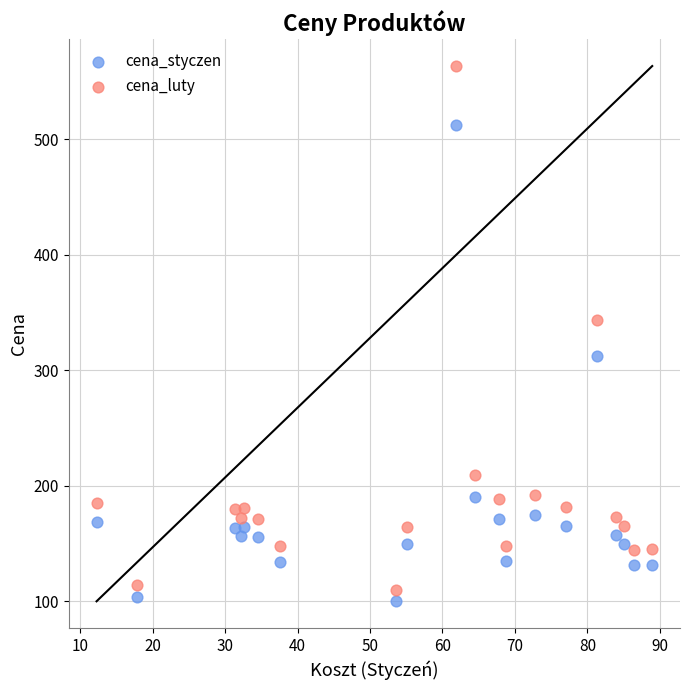

What are all the series names shown in the legend?

cena_styczen, cena_luty